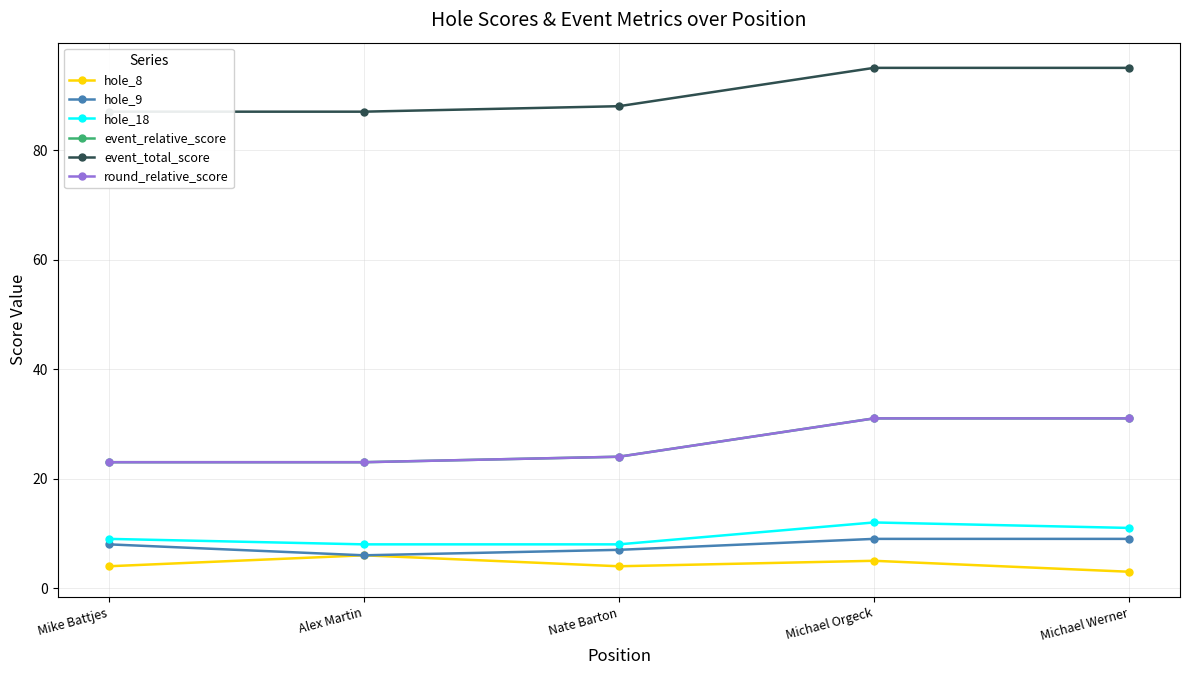

Is it true that round_relative_score equals 54 at Michael Orgeck?

False